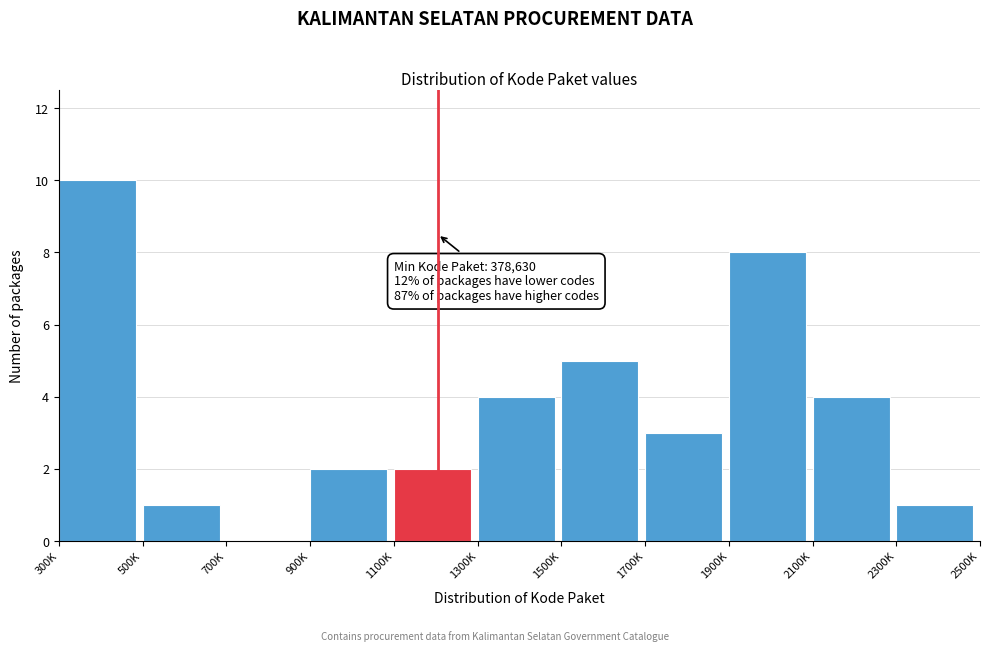

Reading right to left, what are all the values shown in this chart?

2300K=1	2100K=4	1900K=8	1700K=3	1500K=5	1300K=4	1100K=2	900K=2	700K=0	500K=1	300K=10